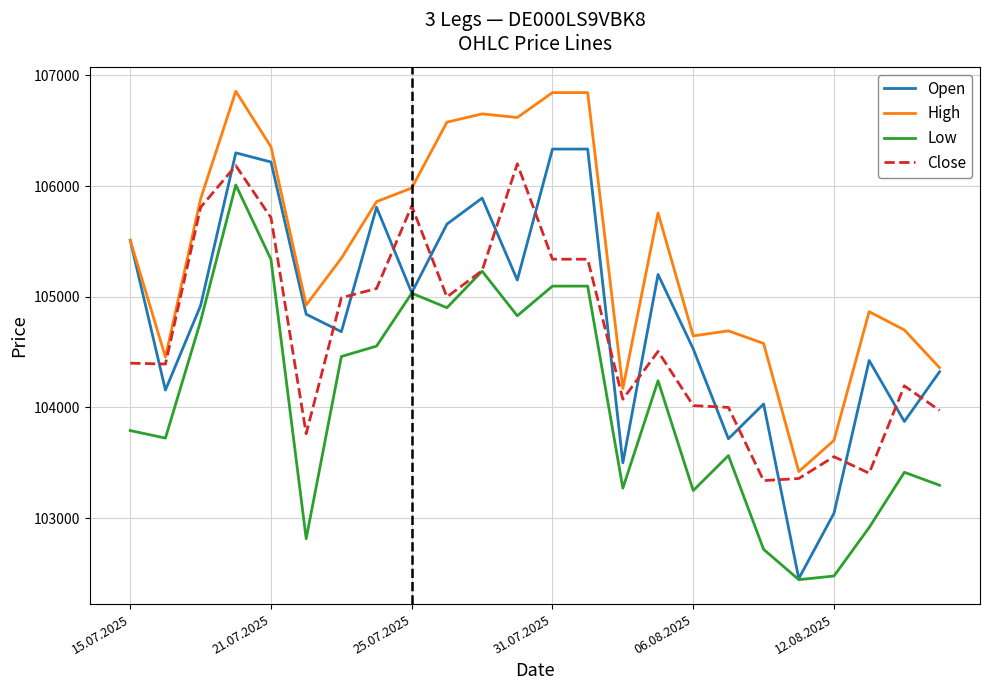

Which series has the largest total across all categories?

High